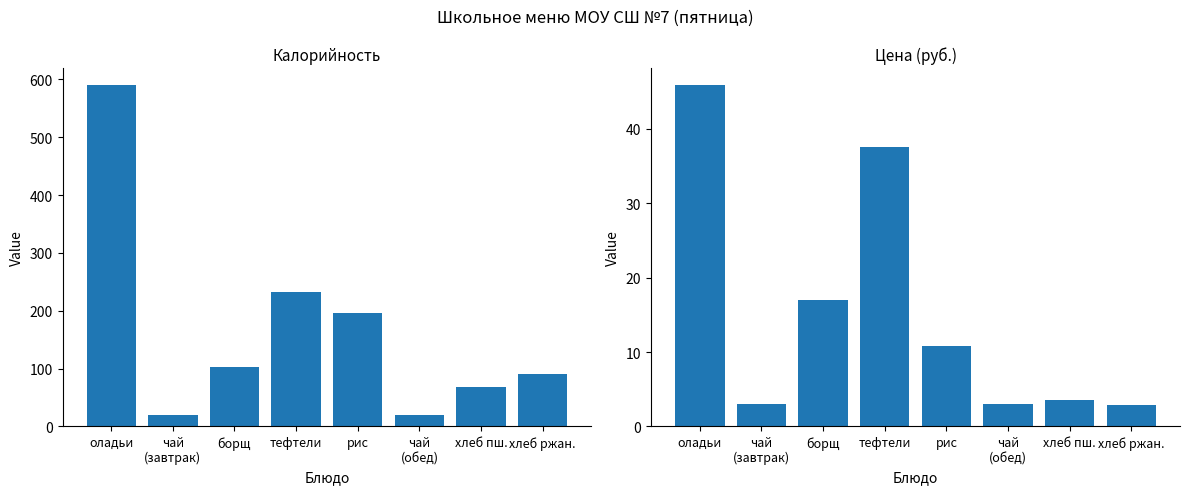

At which label is Цена closest to 24?

борщ